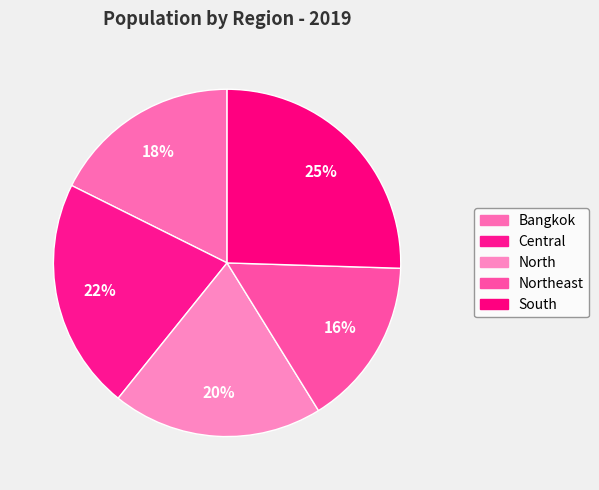

To the nearest percent, what is the average slice percentage?

20%